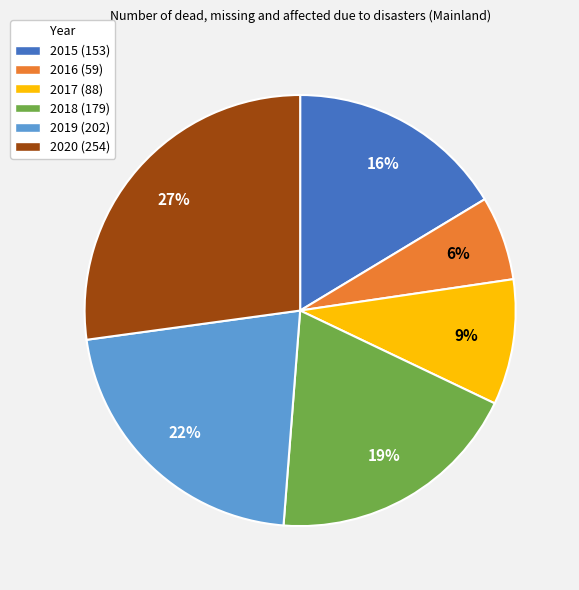

Which slice is the smallest?

2016